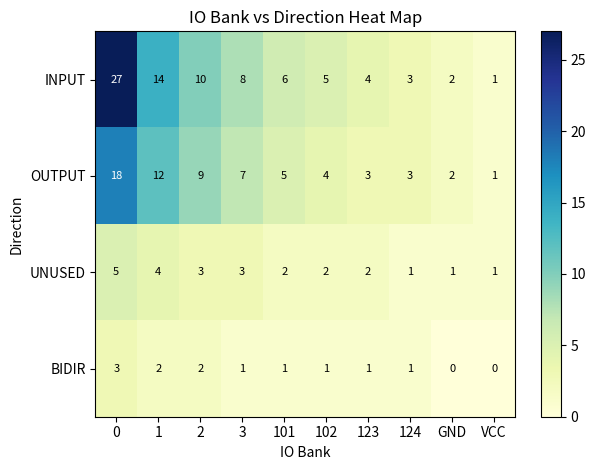

Which series has the largest total across all categories?

INPUT